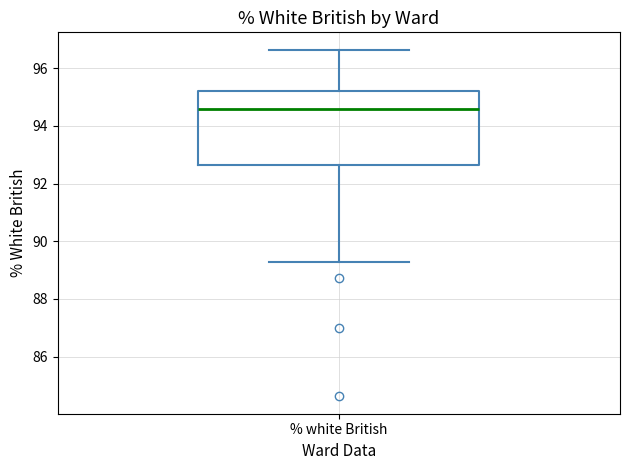

Where is the upper edge of the box for % white British on the y-axis? The values are not printed on the chart, so give them approximately, as read against the axis.

95.2